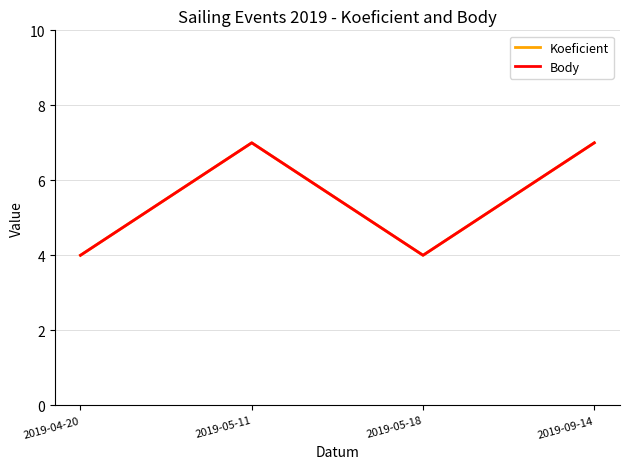

Is this an area chart (filled region under the line)?

No